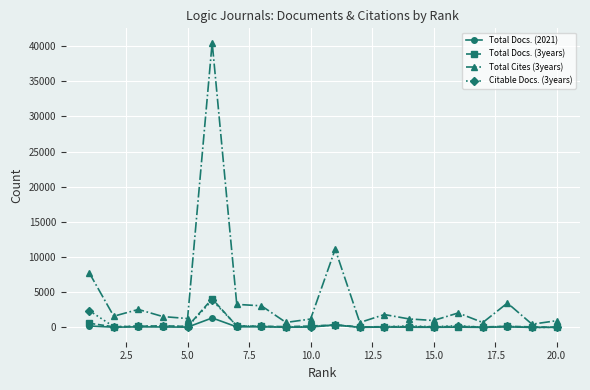

Which series has the largest total across all categories?

Total Cites (3years)